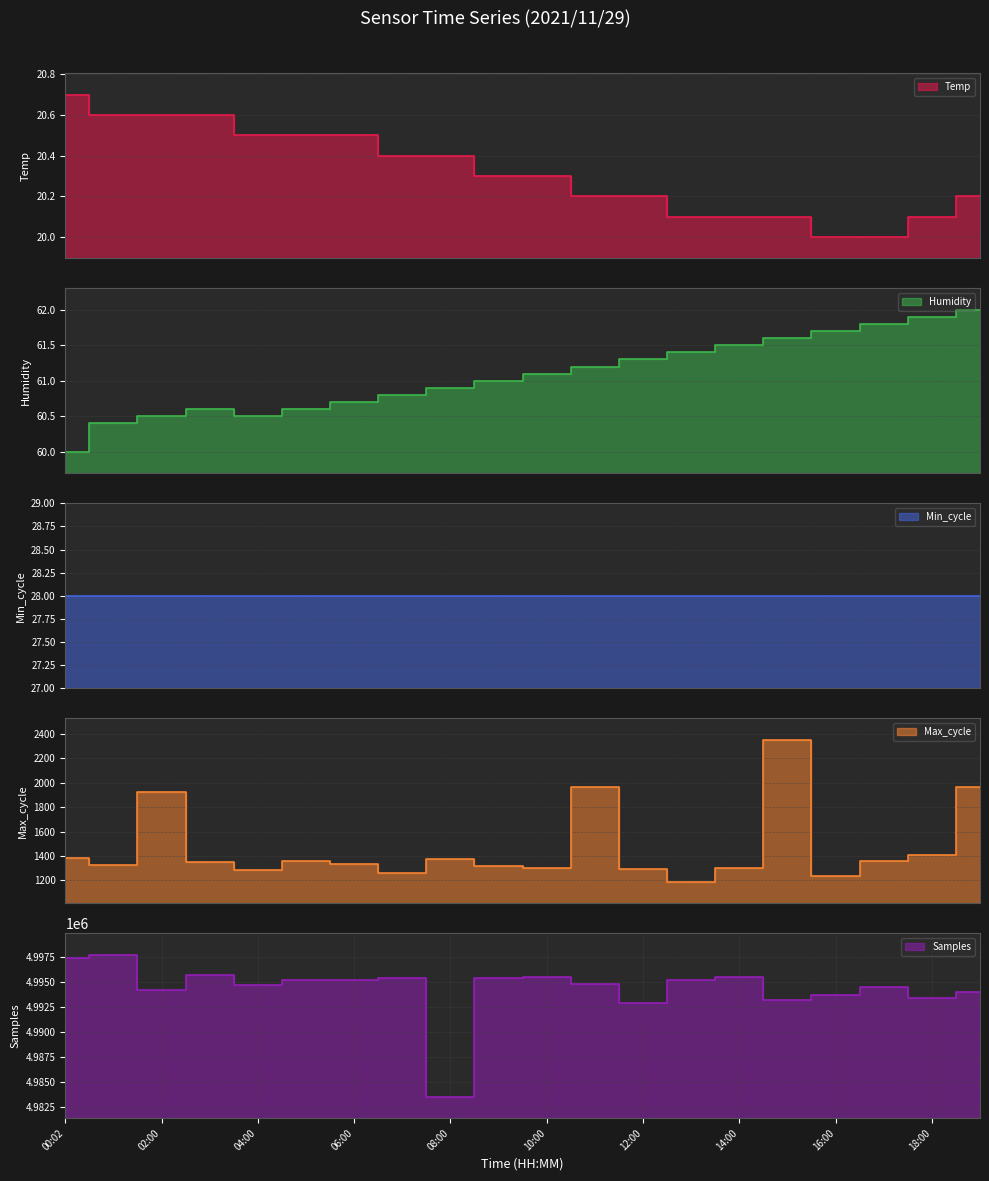

The Max_cycle series shows 1931.9 at 09:00. True or false?

False